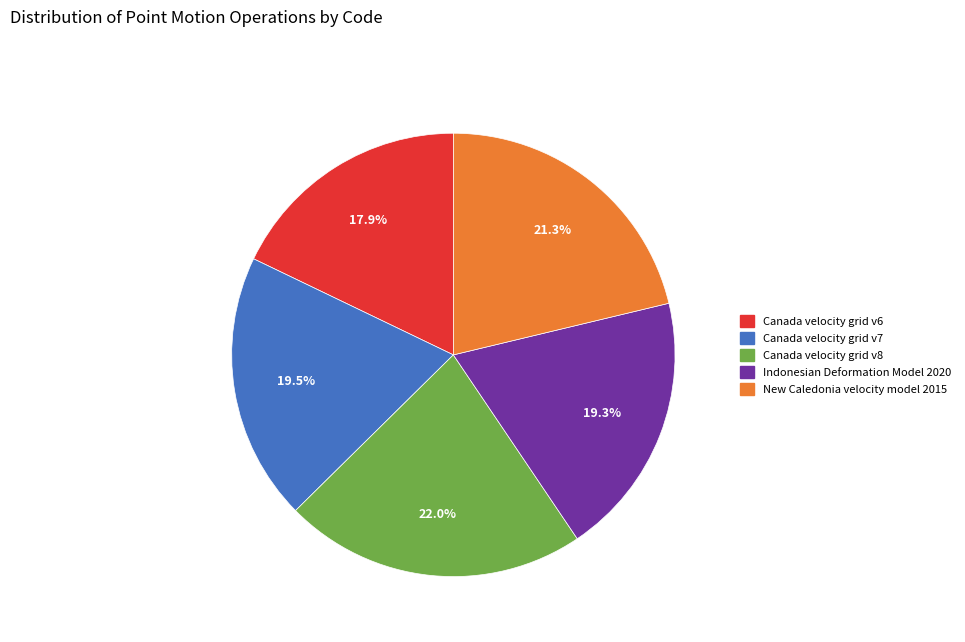

What is the ratio of the value at Canada velocity grid v7 to the value at Canada velocity grid v6?

1.1